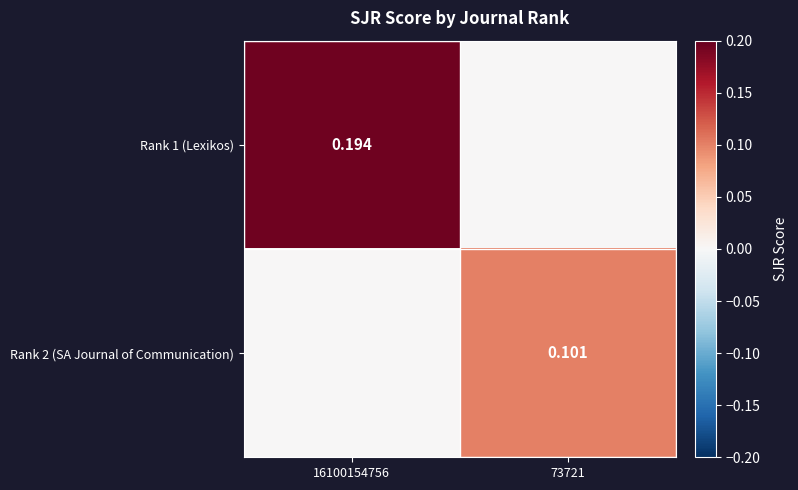

What is the sum of all Rank 2 (SA Journal of Communication) values?

0.1